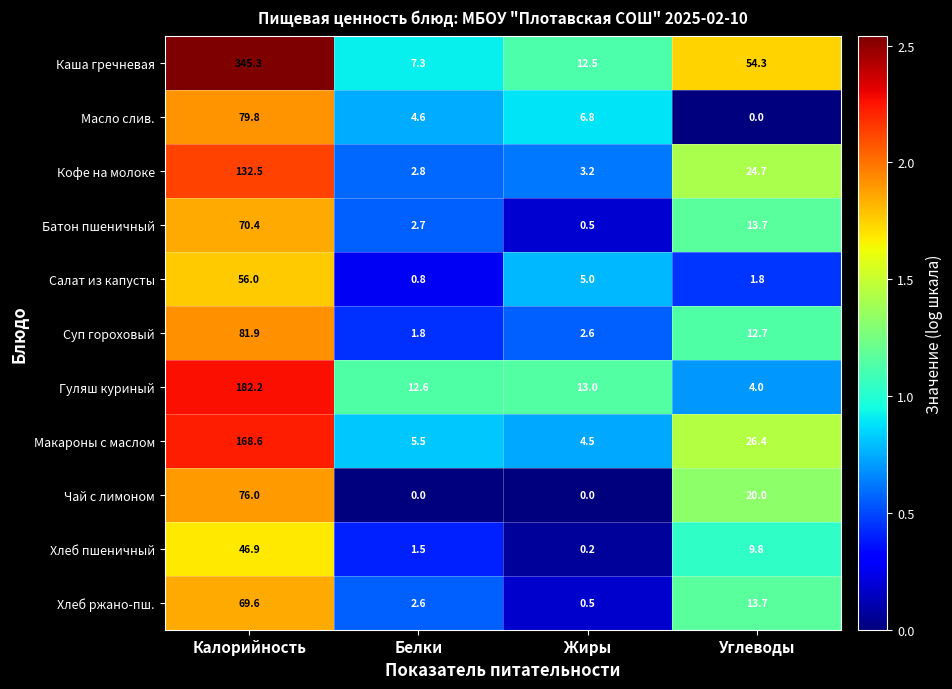

Count the number of data series in this chart.

11